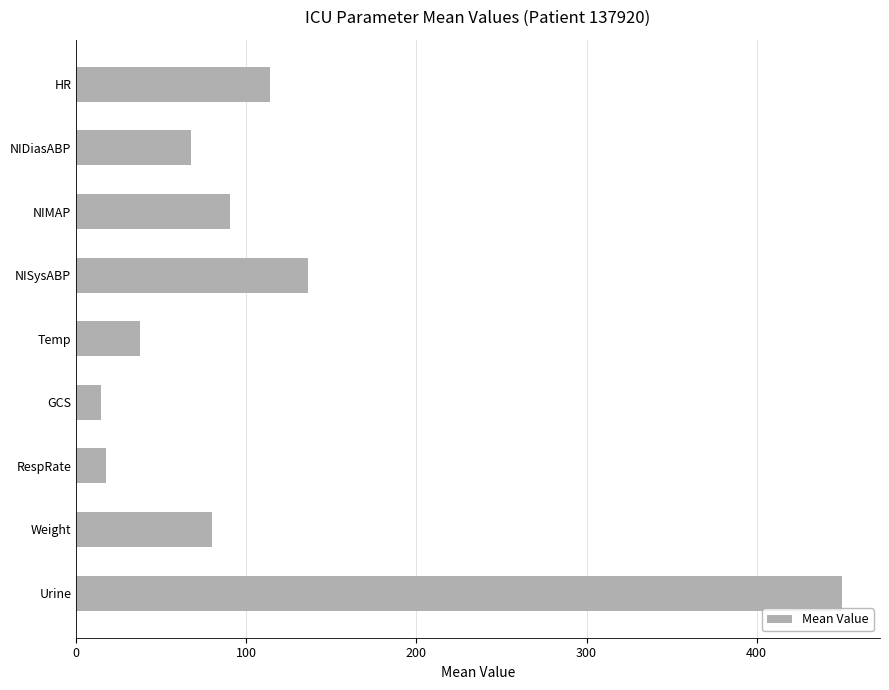

What is the greatest value displayed?

450.0